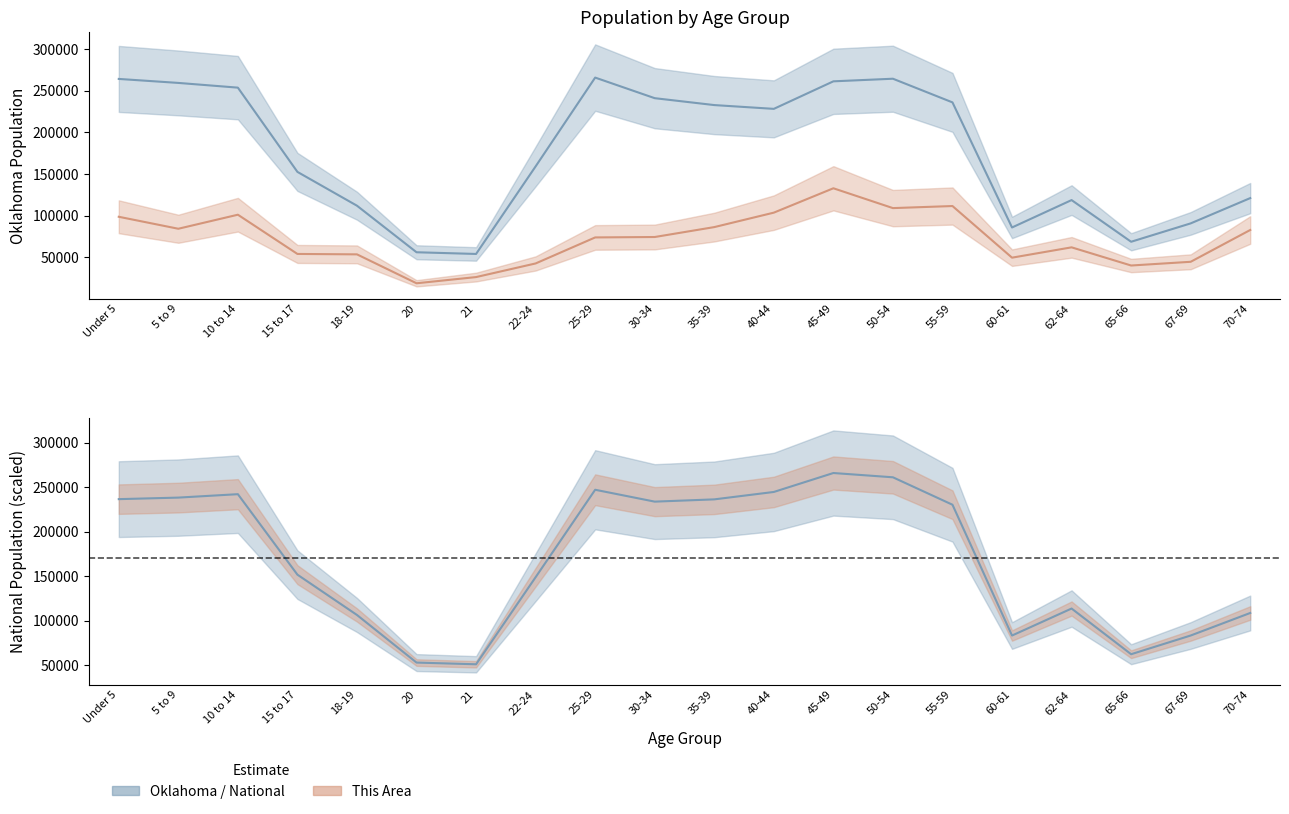

What is the difference between the highest and lowest values at 60-61?

36237.2